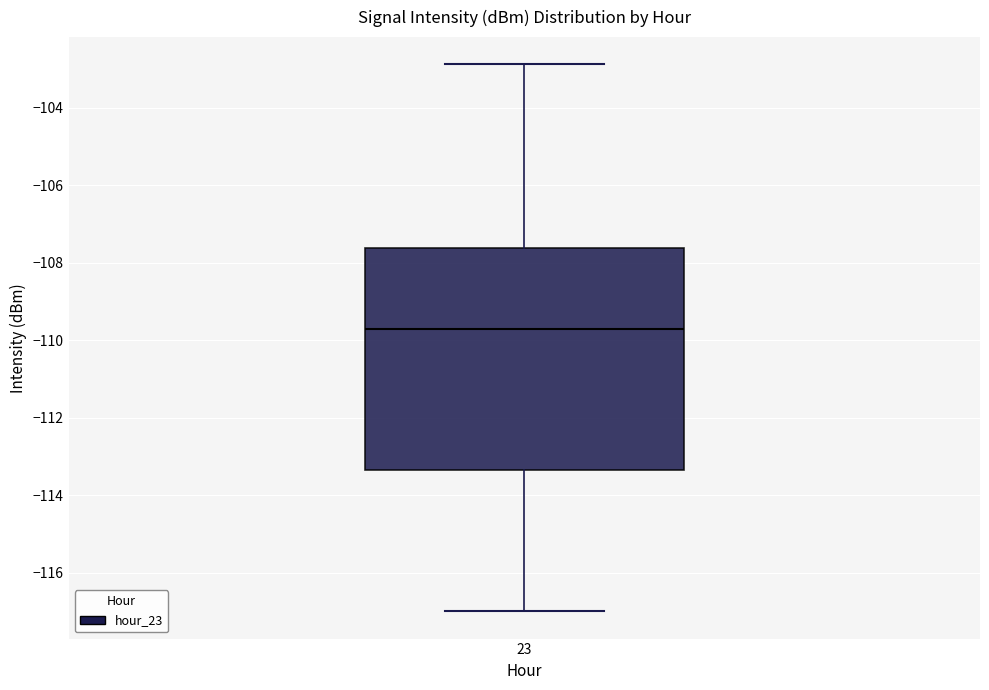

Transcribe this box plot: give where the median line is, the range the box spans, and where the two whiskers end, as read against the y-axis. The values are not printed on the chart, so give them approximately, as read against the axis.

median -109.8, box -113.4 to -107.6, whiskers -117.0 to -102.8